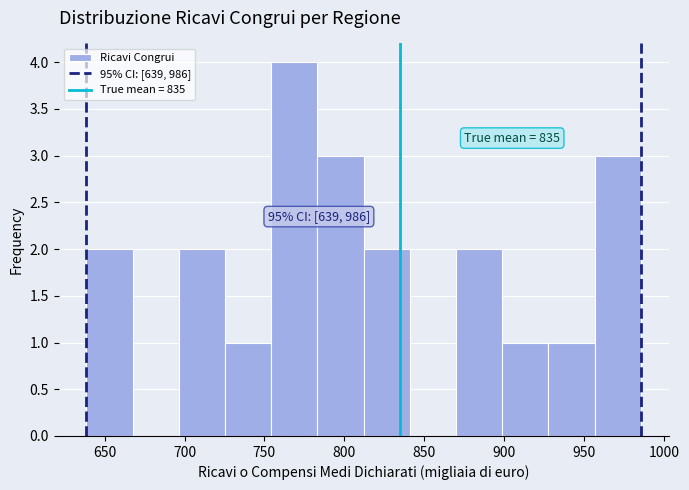

Over which range of the x-axis is the bar tallest?

755 to 785